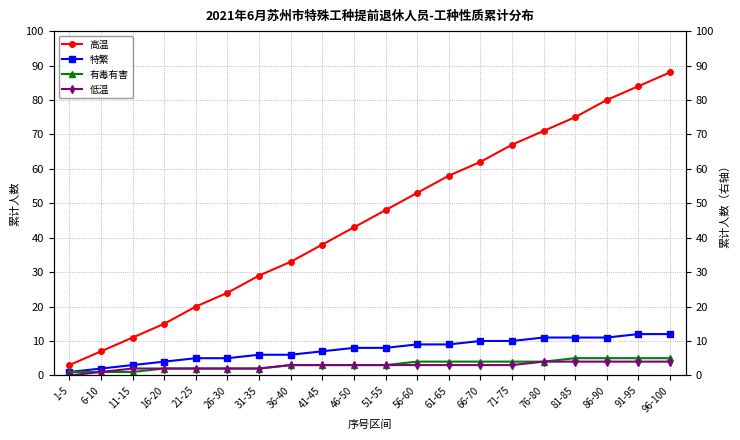

How many data points does each series have?

20